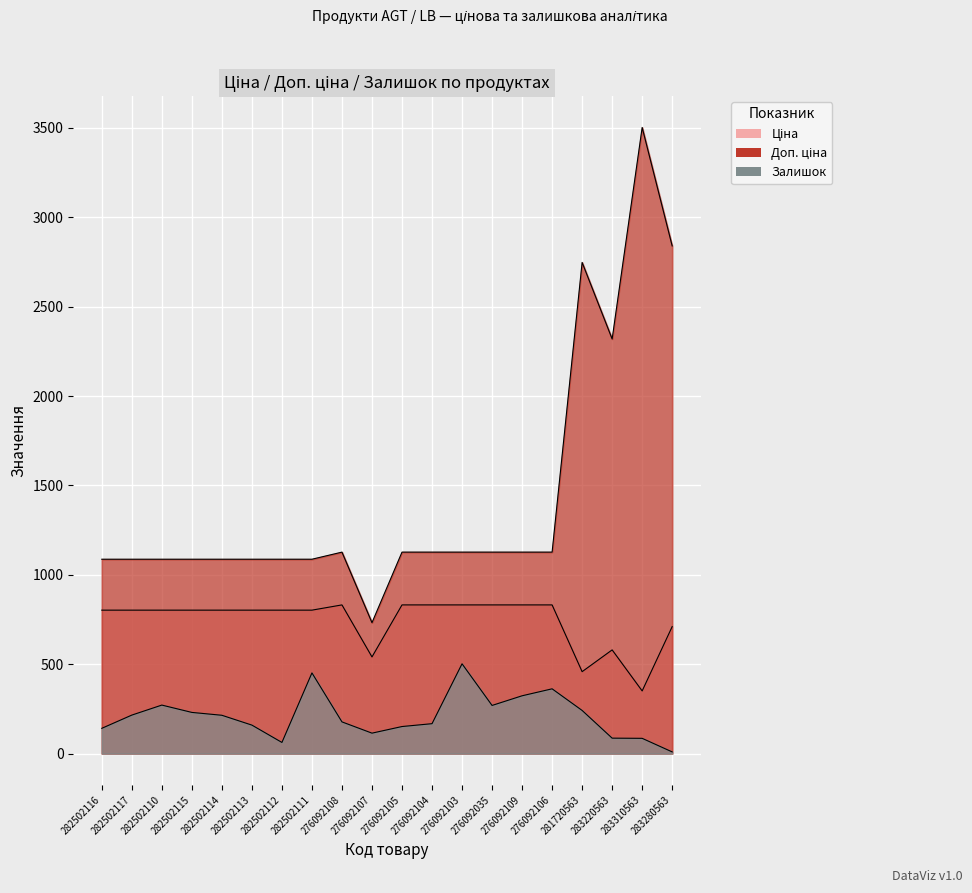

Rank the categories by Ціна value from highest to lowest.

276092108, 276092105, 276092104, 276092103, 276092035, 276092109, 276092106, 282502116, 282502117, 282502110, 282502115, 282502114, 282502113, 282502112, 282502111, 283280563, 283220563, 276092107, 281720563, 283310563